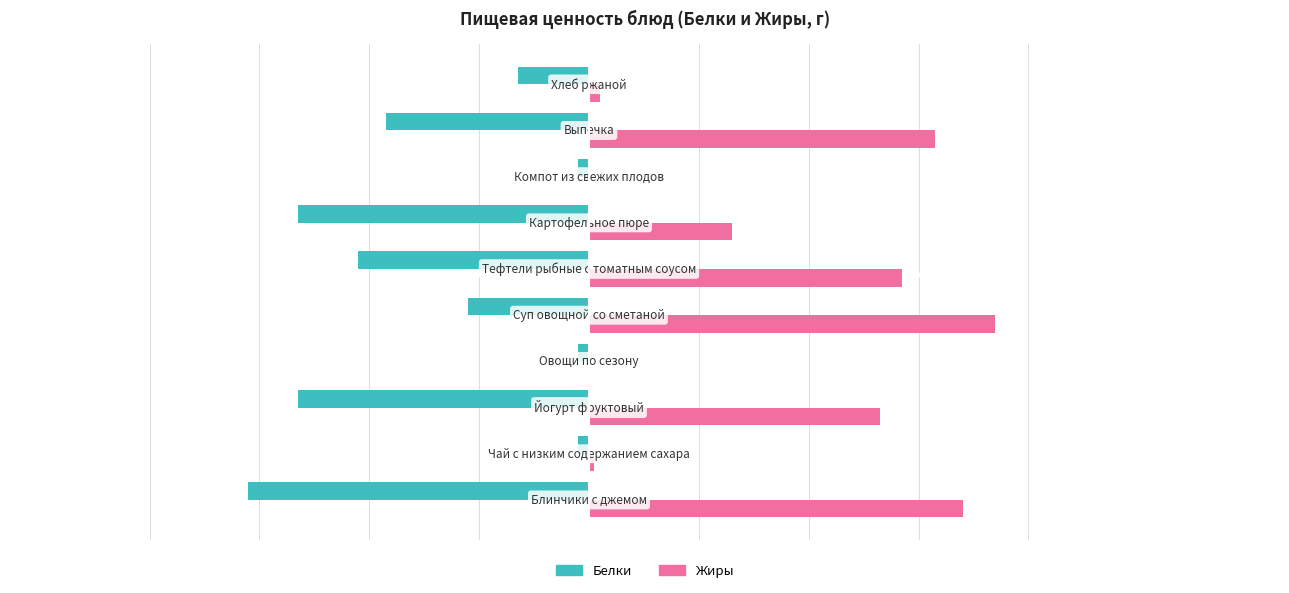

What are all the series names shown in the legend?

Белки, Жиры